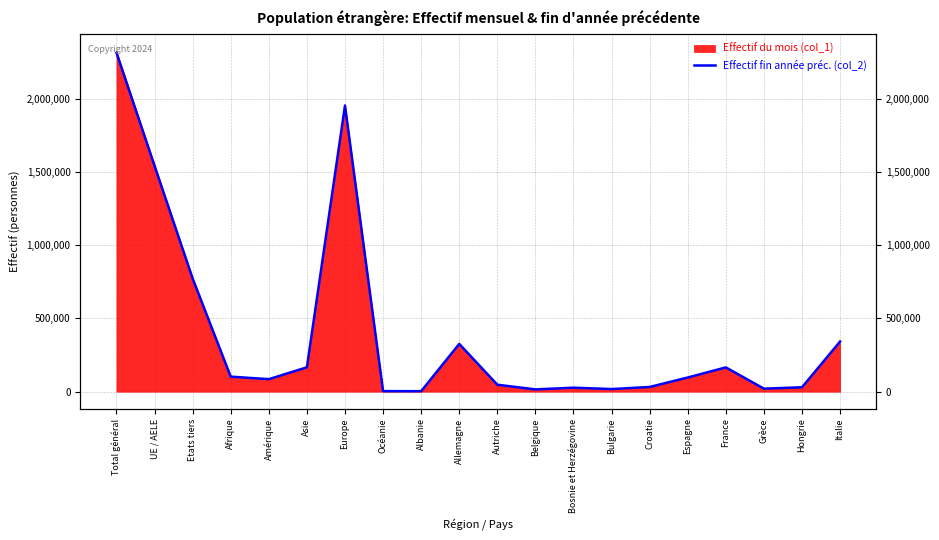

What is the greatest value displayed?

2313217